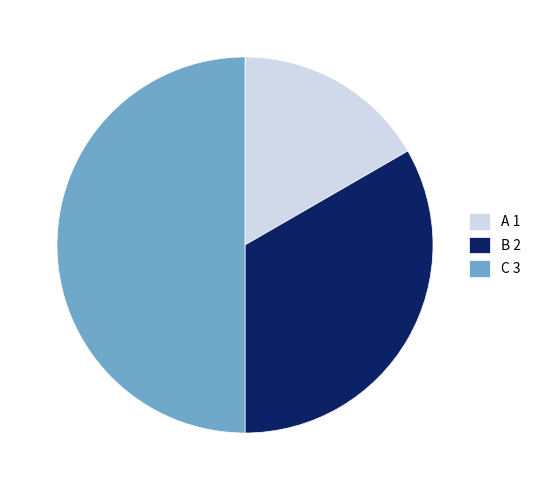

The A slice represents 17% of the pie. True or false?

True